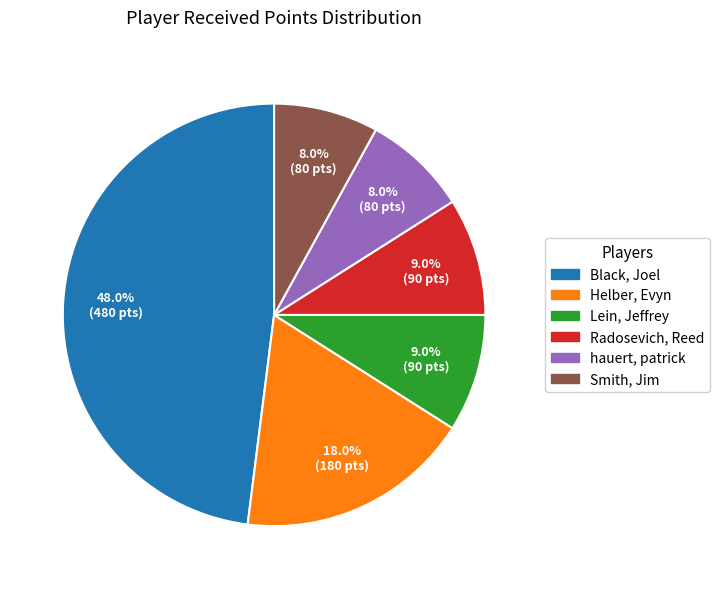

Count the number of slices in the pie.

6